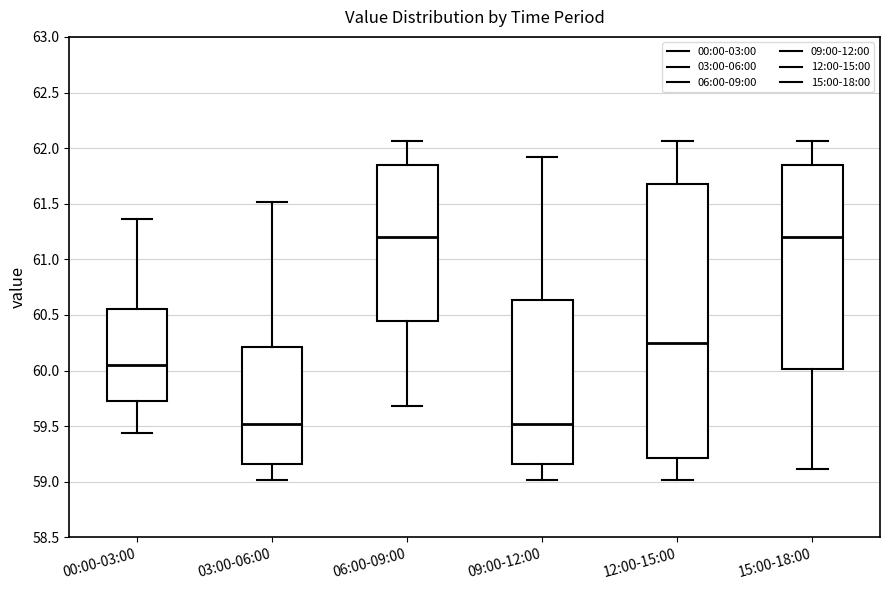

Reading left to right, transcribe this box plot: for each box, give where its median line is, the range the box spans, and where its two whiskers end, as read against the y-axis. The values are not printed on the chart, so give them approximately, as read against the axis.

00:00-03:00: median 60.05, box 59.75 to 60.55, whiskers 59.45 to 61.35
03:00-06:00: median 59.50, box 59.15 to 60.20, whiskers 59.00 to 61.50
06:00-09:00: median 61.20, box 60.45 to 61.85, whiskers 59.70 to 62.05
09:00-12:00: median 59.50, box 59.15 to 60.65, whiskers 59.00 to 61.90
12:00-15:00: median 60.25, box 59.20 to 61.70, whiskers 59.00 to 62.05
15:00-18:00: median 61.20, box 60.00 to 61.85, whiskers 59.10 to 62.05